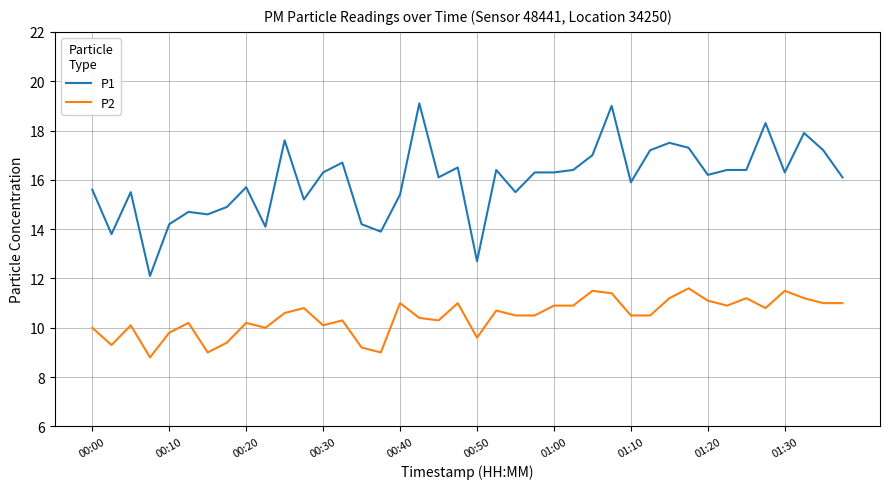

True or false: P2 and P1 cross at least once.

False